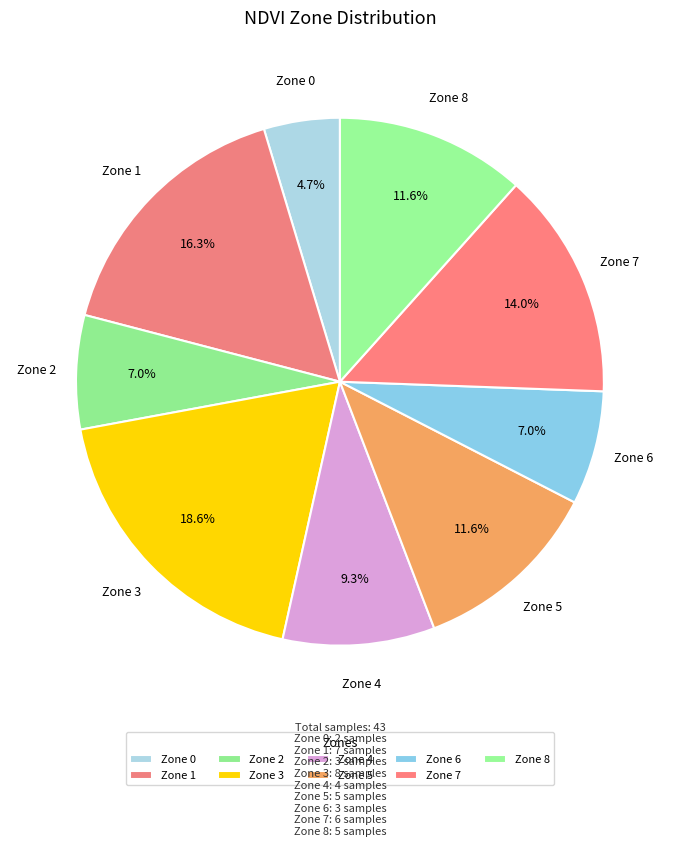

Is the sum of Zone 4 and Zone 7 greater than half?

No